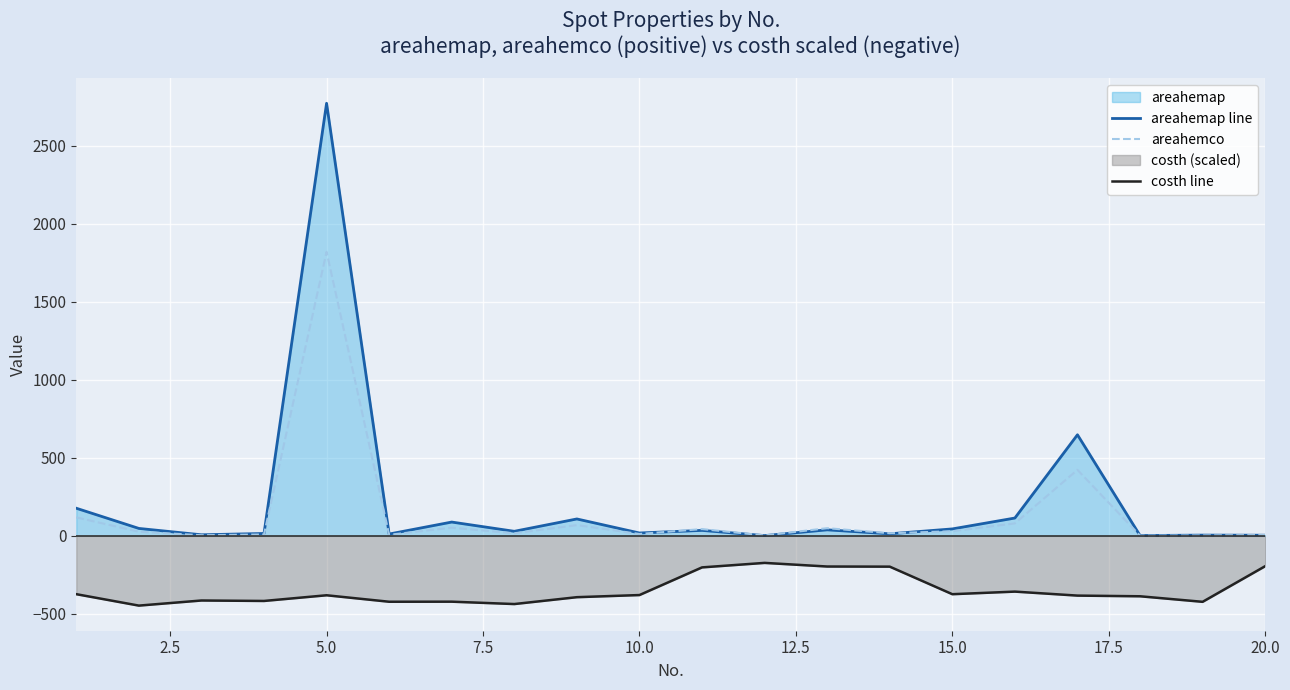

At which category is the sum across all series the highest?

5.0